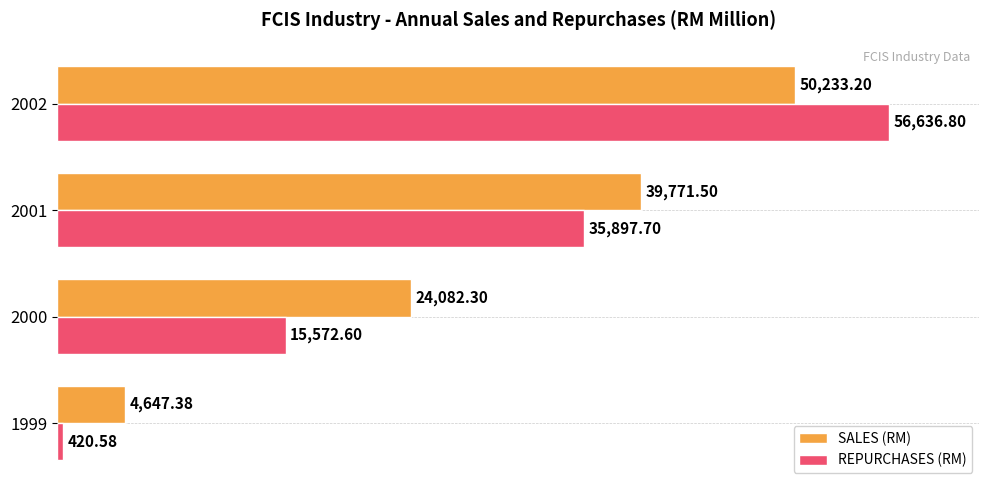

Which series changed the most between 2000 and 2001?

REPURCHASES (RM)